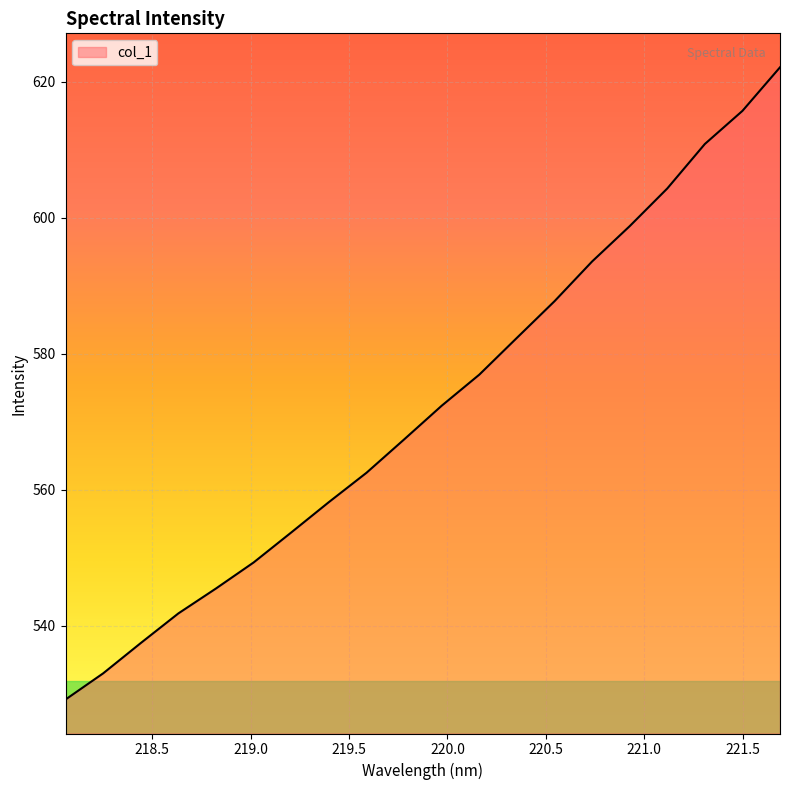

What is the maximum value shown in the chart?

622.1